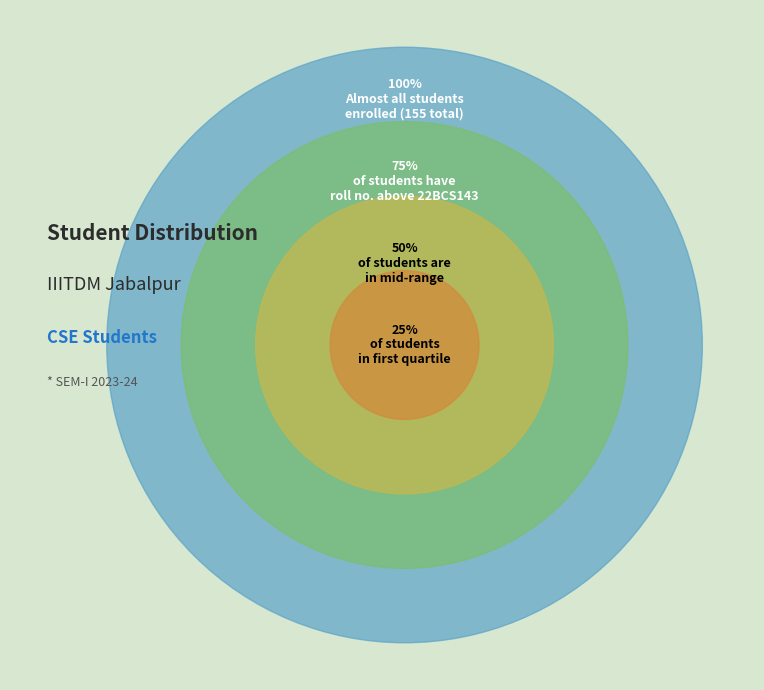

Is CSE the majority of the pie?

No